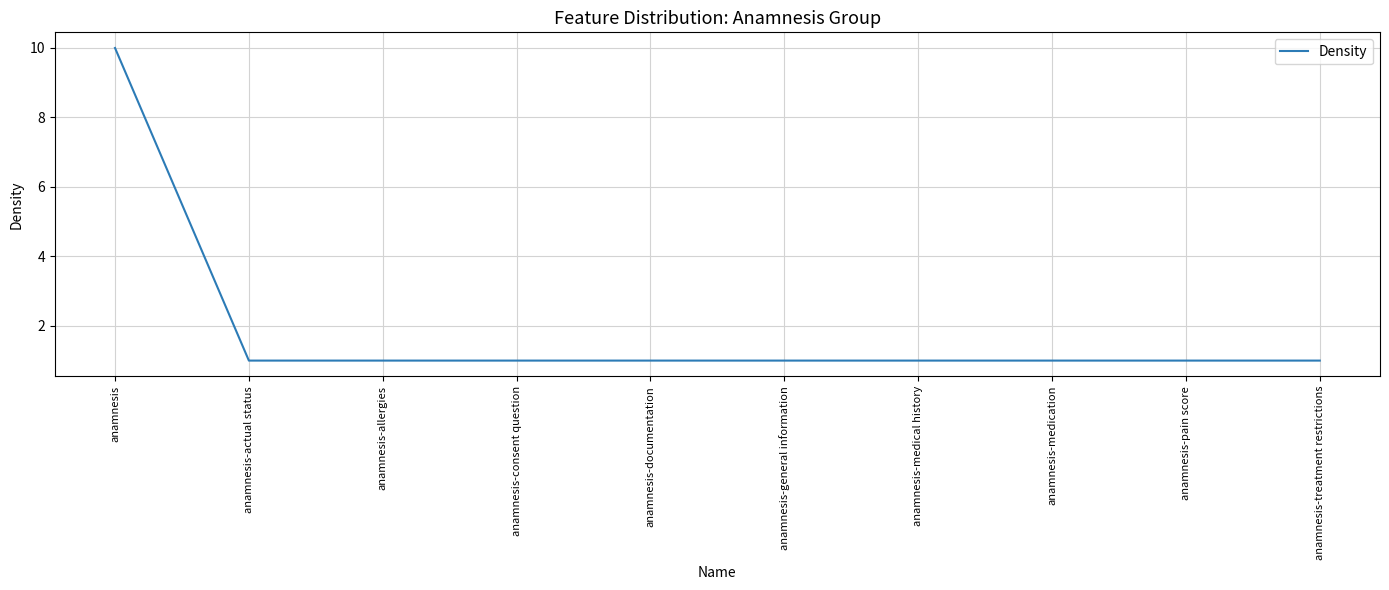

Approximately how many times larger is the value at anamnesis-general information compared to anamnesis-treatment restrictions?

1.0